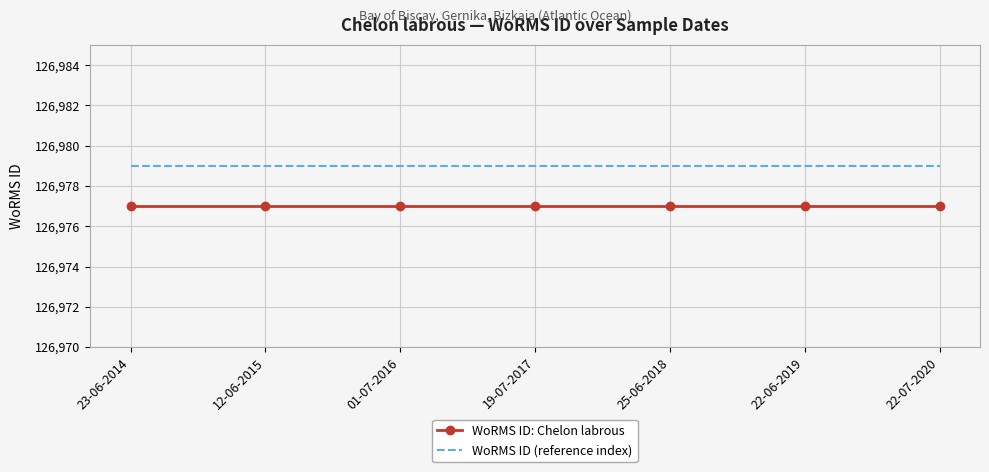

True or false: WoRMS ID (reference index) and WoRMS ID: Chelon labrous cross at least once.

False